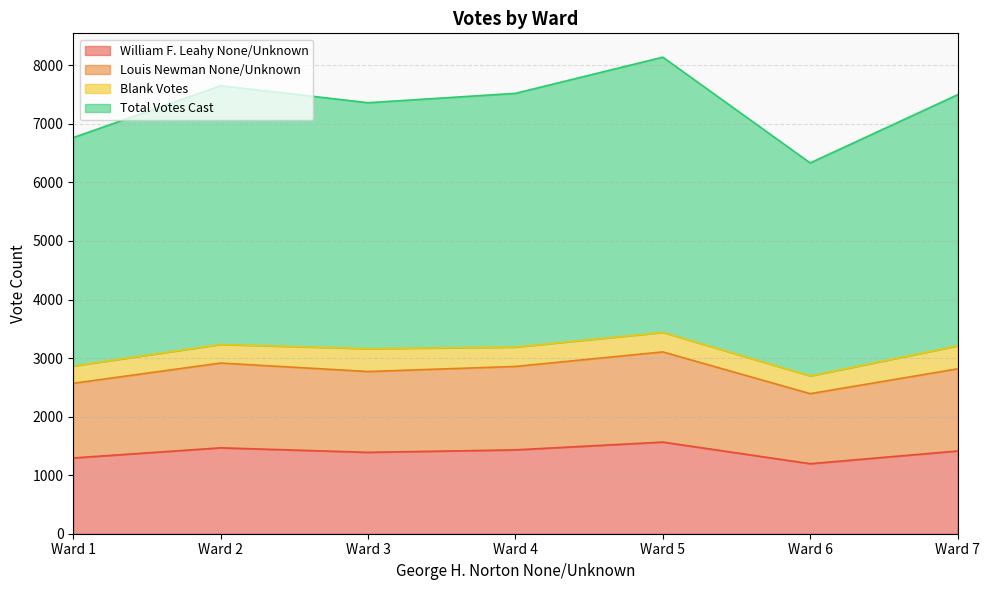

Which category has the lowest value in the William F. Leahy None/Unknown series?

Ward 6